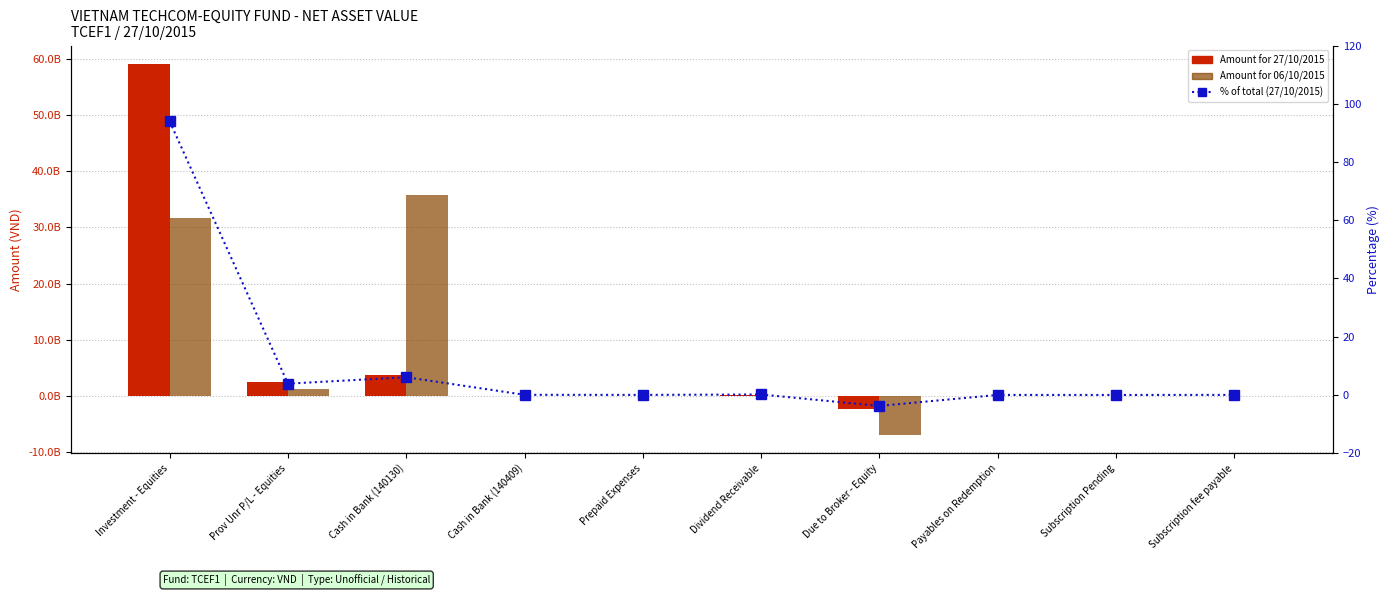

What is the sum of all % of total (27/10/2015) values?

100.3